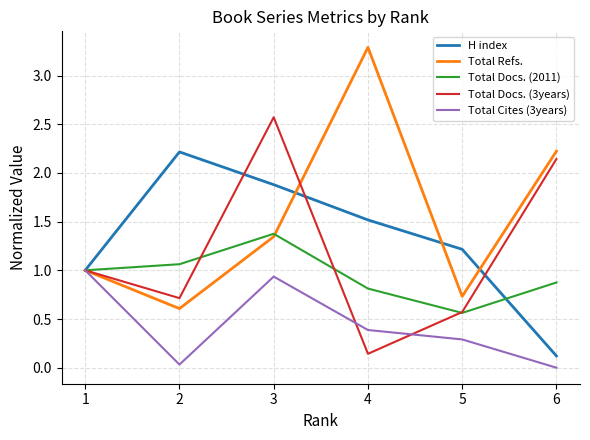

What is the total value across all series at 5?

3.4